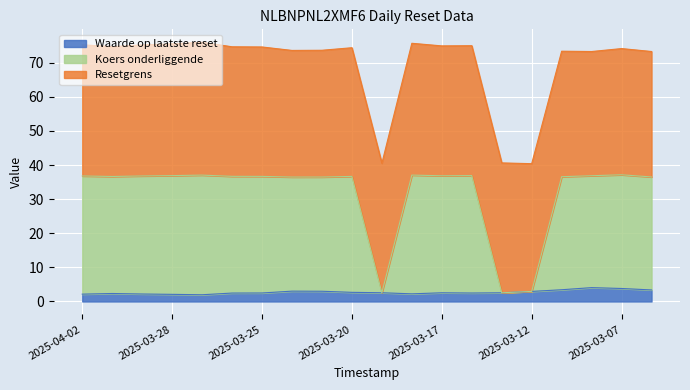

What is the minimum value for Waarde op laatste reset?

2.0